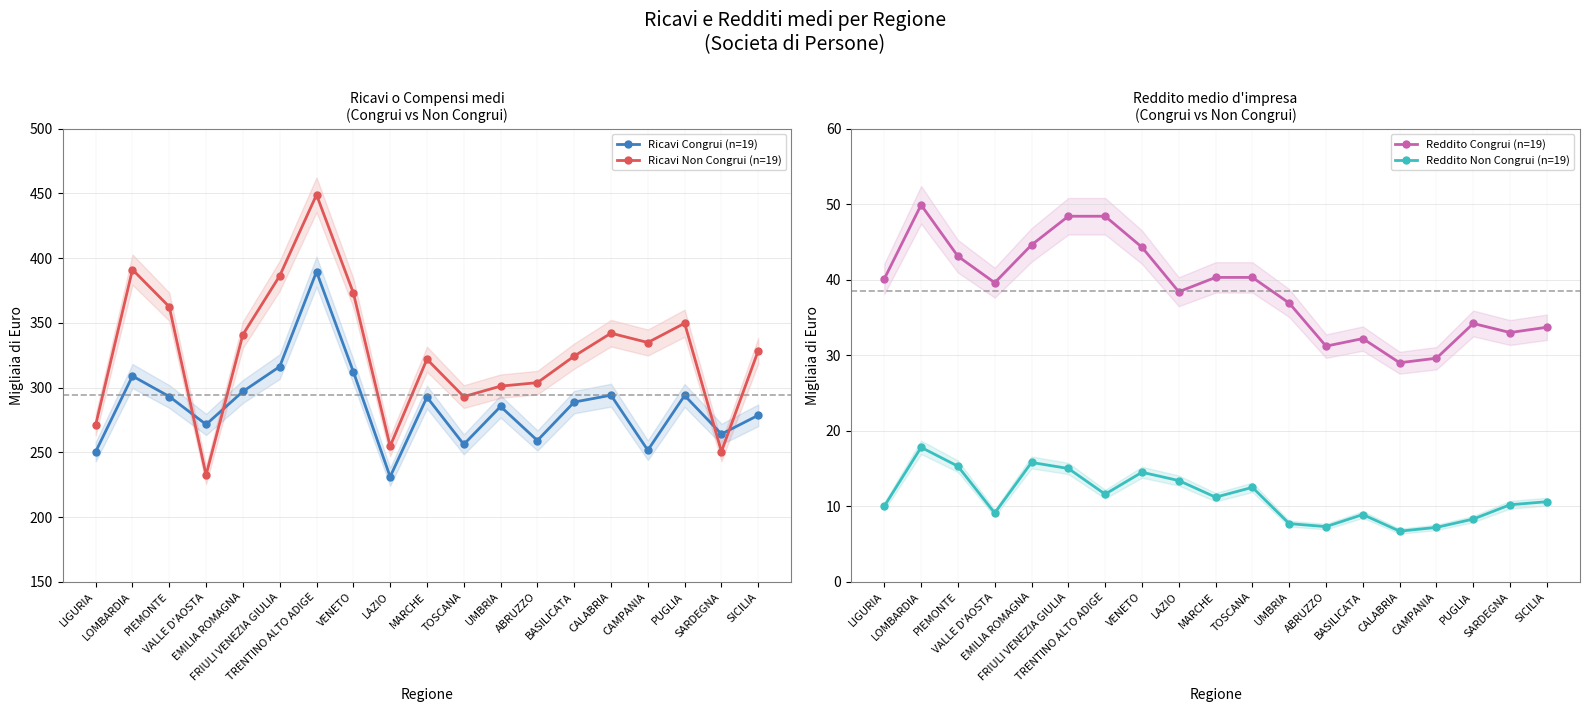

Does the chart have visible grid lines?

Yes